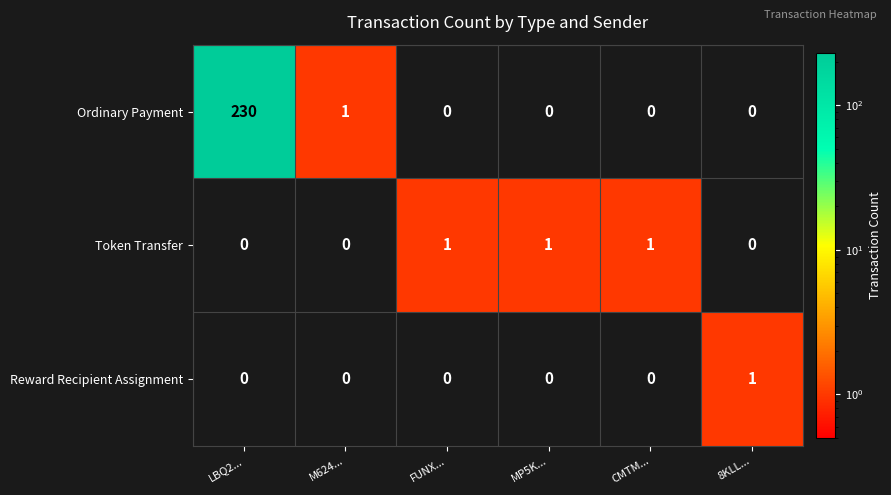

Reading left to right, list all the values displayed in this chart.

Ordinary Payment: LBQ2...=230	M624...=1	FUNX...=0	MP5K...=0	CMTM...=0	8KLL...=0
Token Transfer: LBQ2...=0	M624...=0	FUNX...=1	MP5K...=1	CMTM...=1	8KLL...=0
Reward Recipient Assignment: LBQ2...=0	M624...=0	FUNX...=0	MP5K...=0	CMTM...=0	8KLL...=1